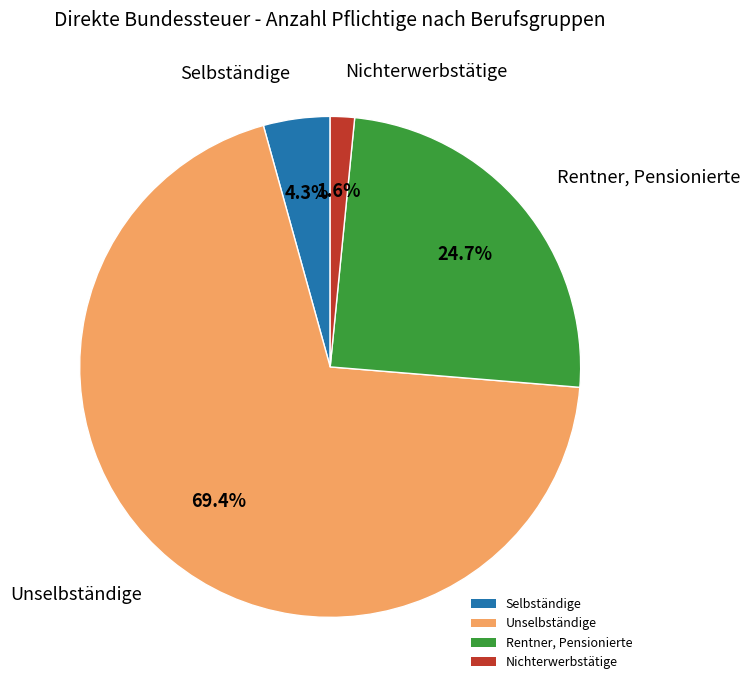

Rank the categories by value from highest to lowest.

Unselbständige, Rentner, Pensionierte, Selbständige, Nichterwerbstätige